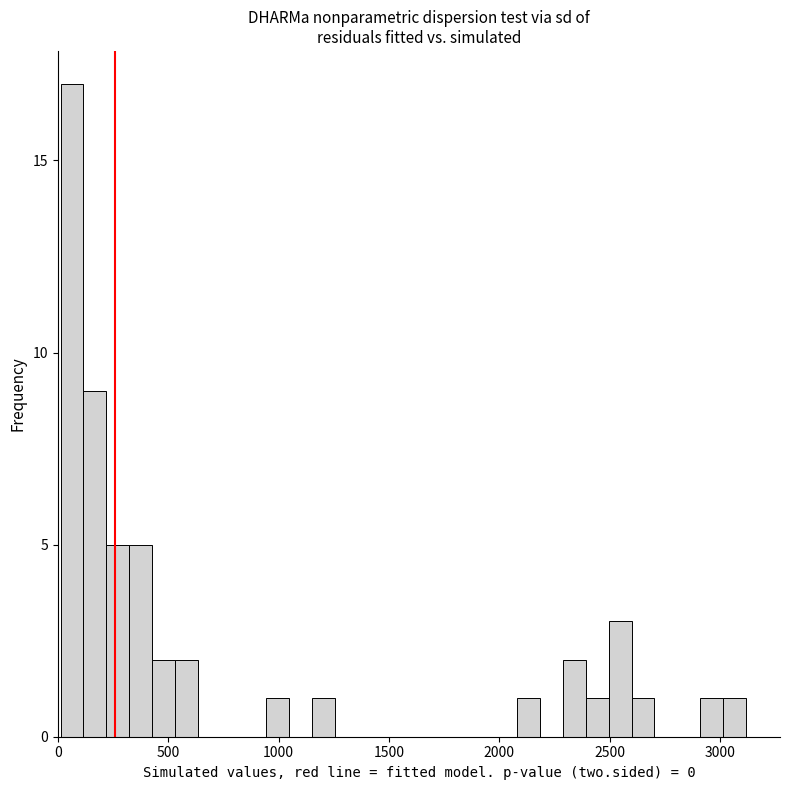

Around what value on the x-axis is the tallest bar? Give the approximate position of its centre, as read against the axis.

50